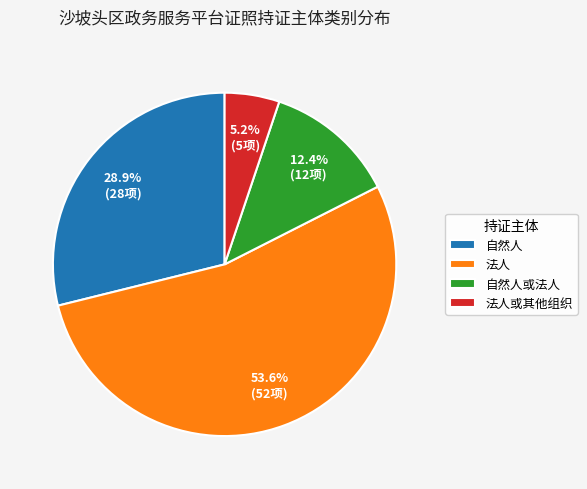

To the nearest percent, what portion does 自然人 represent?

29%